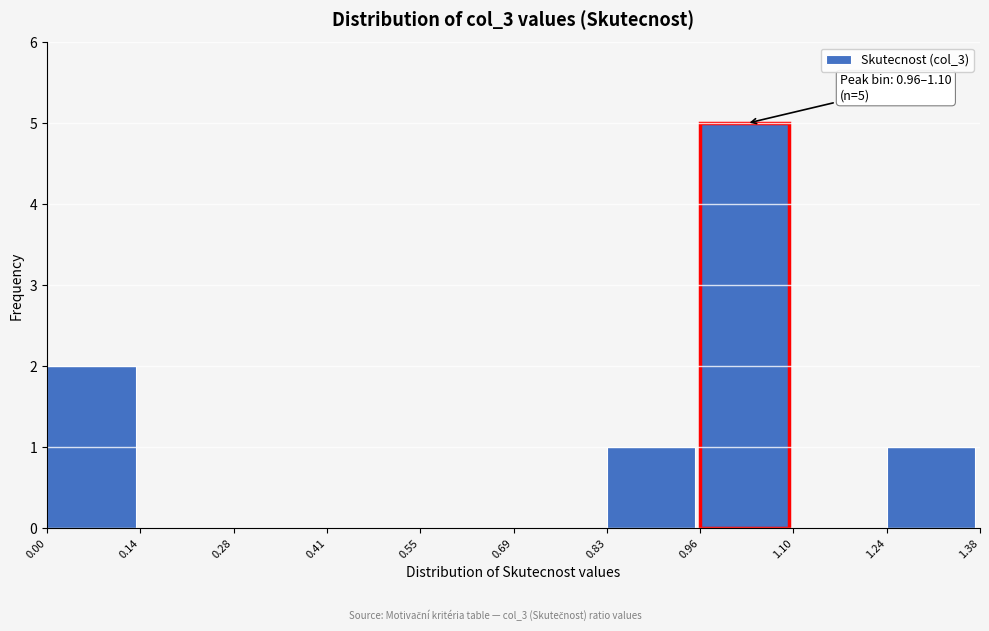

Over which range of the x-axis is the bar tallest?

0.96 to 1.10